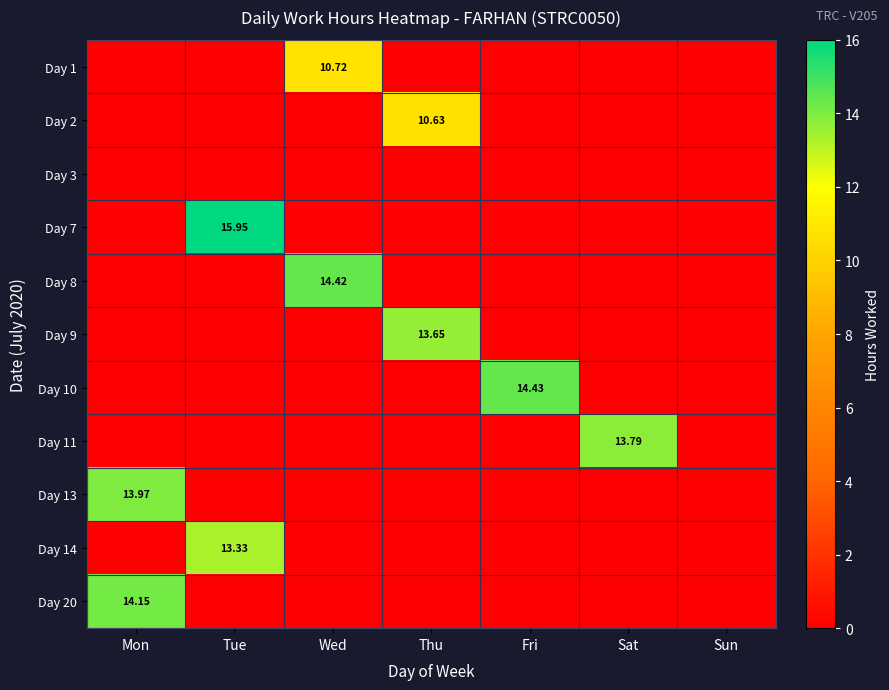

The value of Day 13 at Mon is 21.2. True or false?

False